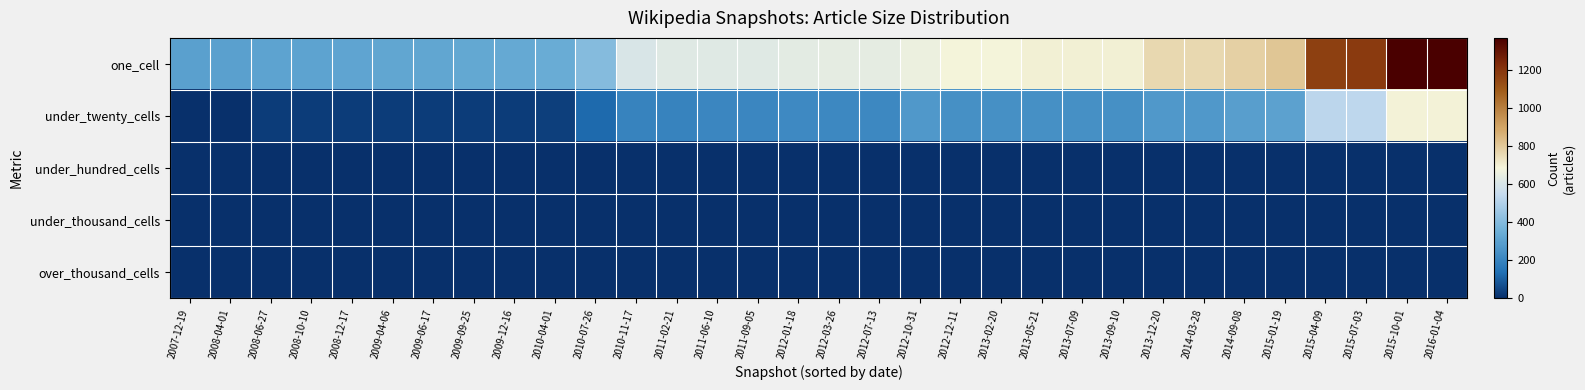

Which series has the largest total across all categories?

one_cell